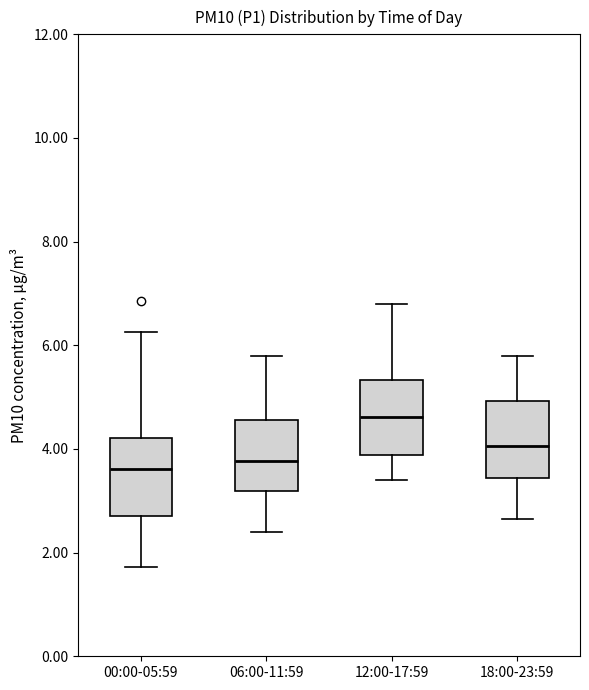

Which box's median line is the highest?

12:00-17:59